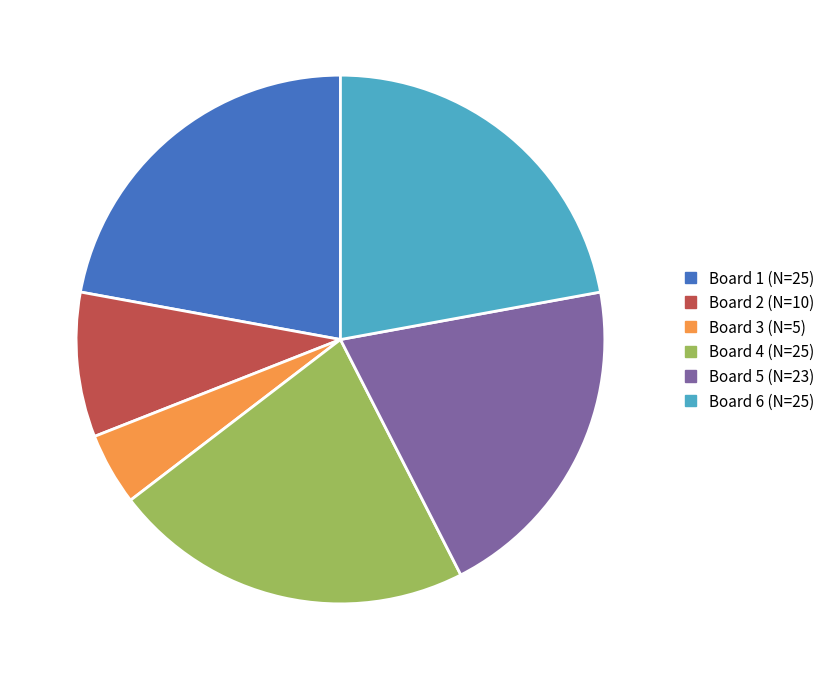

Which category has the smallest portion of the pie?

Board 3